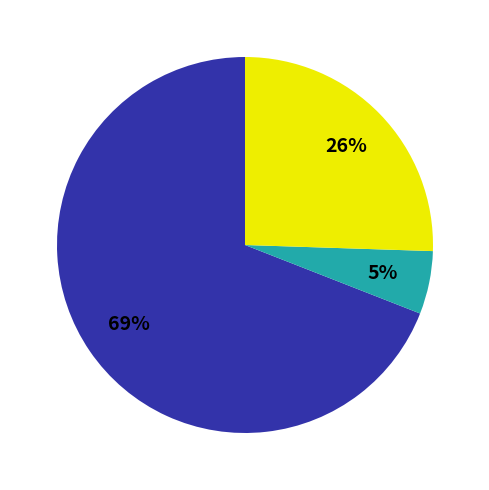

Is there a majority slice in this chart?

Yes